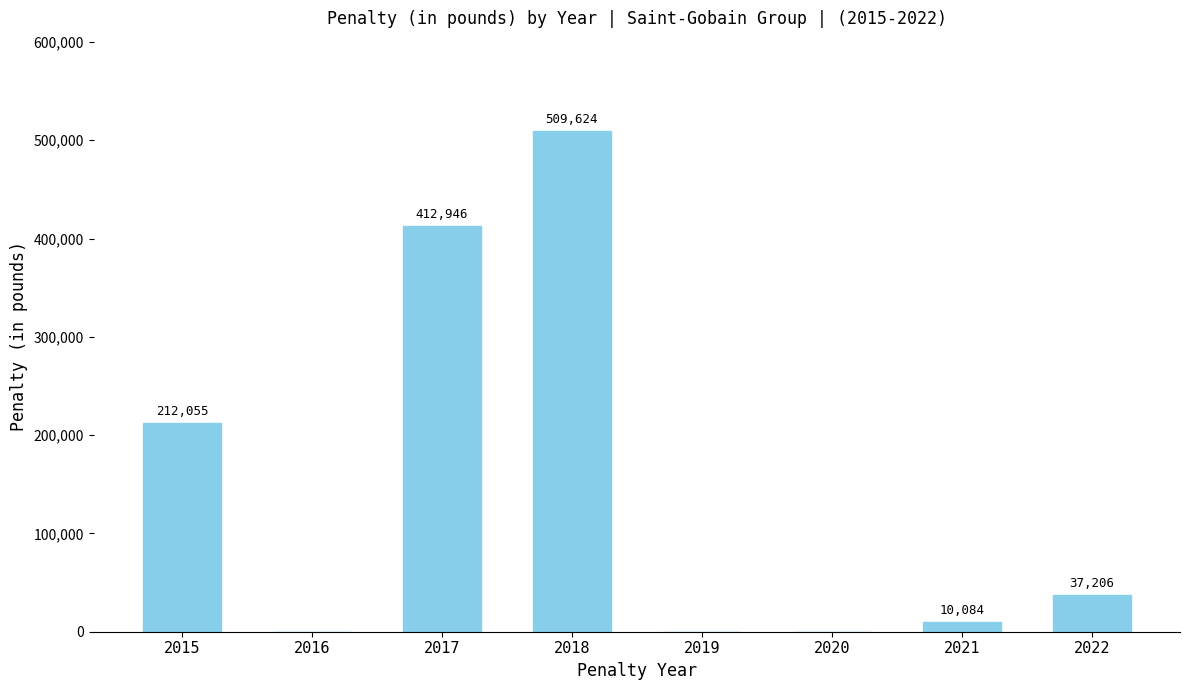

What is the average value?

147739